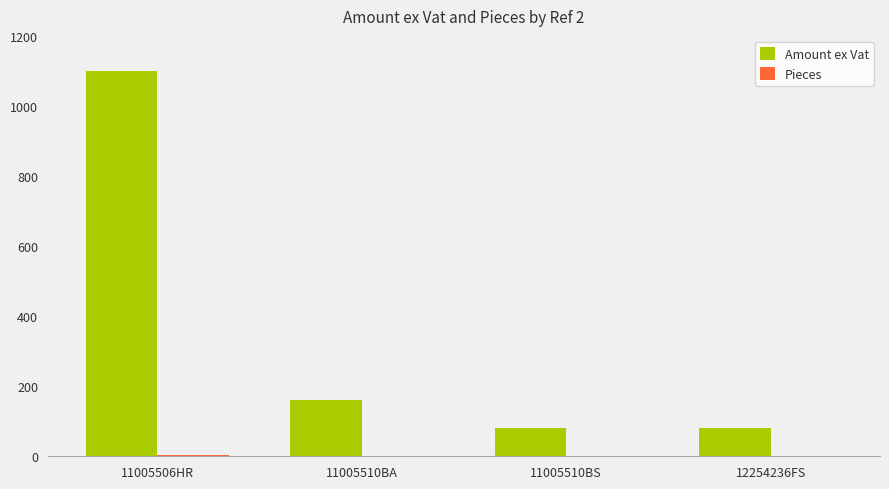

What is the sum of the Amount ex Vat values at 11005510BA and 11005510BS?

242.2